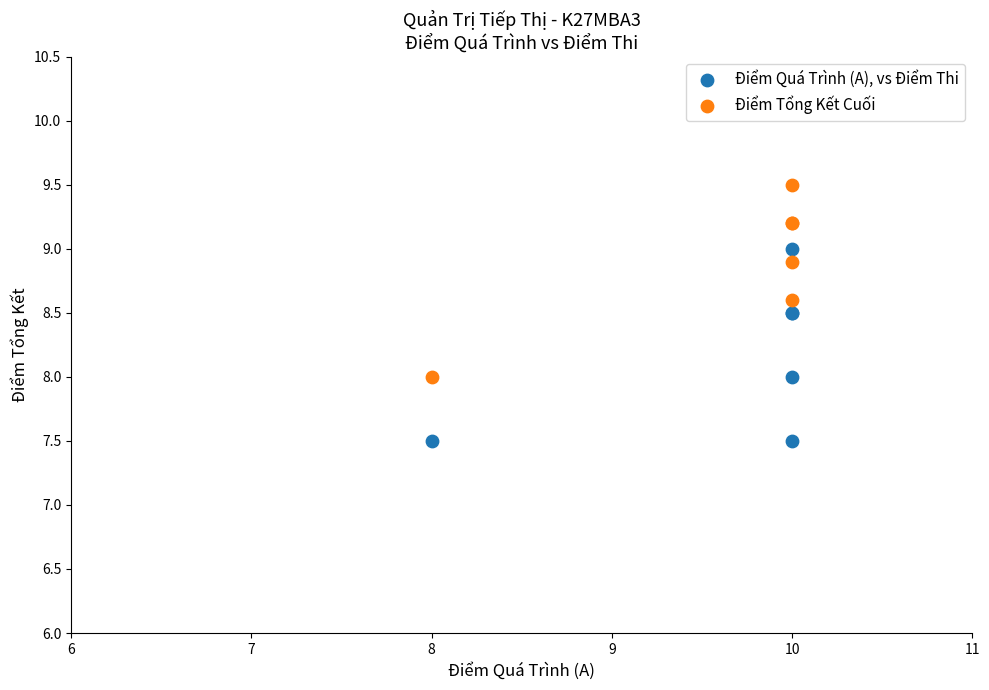

What is the X range (max minus min) for the scatter plot?

2.0